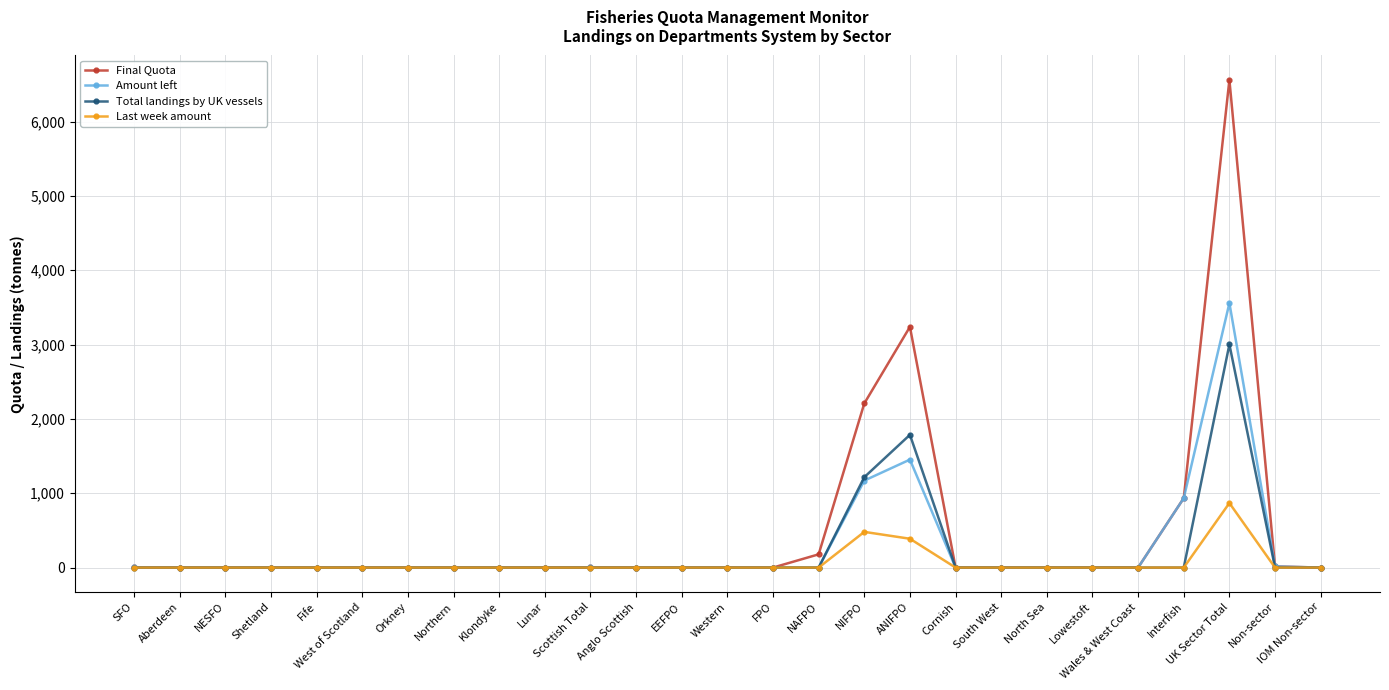

What is the greatest value displayed?

6560.2